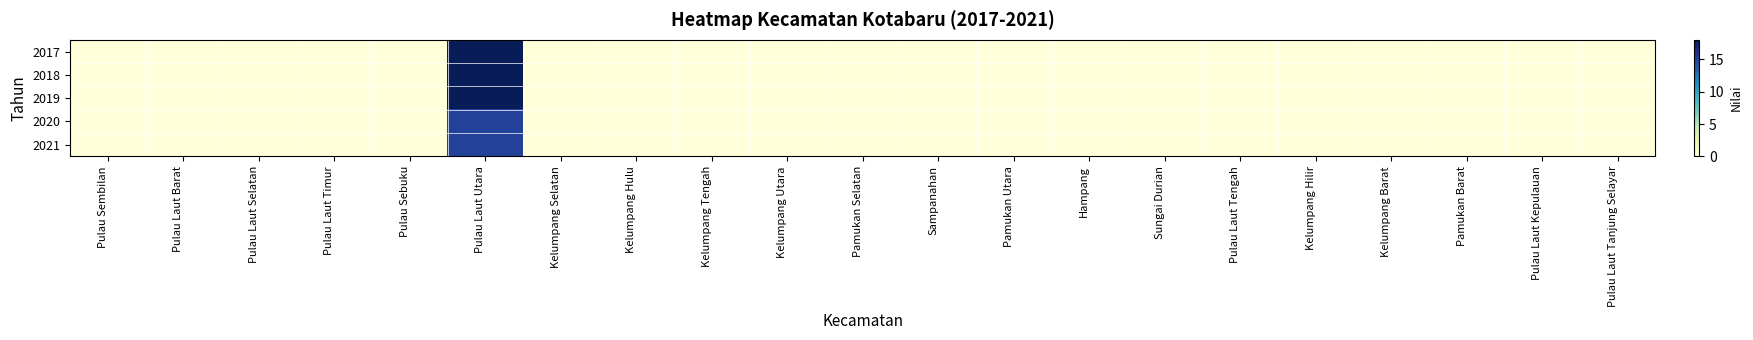

Reading left to right, list all the values displayed in this chart.

2017: Pulau Sembilan=0	Pulau Laut Barat=0	Pulau Laut Selatan=0	Pulau Laut Timur=0	Pulau Sebuku=0	Pulau Laut Utara=18	Kelumpang Selatan=0	Kelumpang Hulu=0	Kelumpang Tengah=0	Kelumpang Utara=0	Pamukan Selatan=0	Sampanahan=0	Pamukan Utara=0	Hampang=0	Sungai Durian=0	Pulau Laut Tengah=0	Kelumpang Hilir=0	Kelumpang Barat=0	Pamukan Barat=0	Pulau Laut Kepulauan=0	Pulau Laut Tanjung Selayar=0
2018: Pulau Sembilan=0	Pulau Laut Barat=0	Pulau Laut Selatan=0	Pulau Laut Timur=0	Pulau Sebuku=0	Pulau Laut Utara=18	Kelumpang Selatan=0	Kelumpang Hulu=0	Kelumpang Tengah=0	Kelumpang Utara=0	Pamukan Selatan=0	Sampanahan=0	Pamukan Utara=0	Hampang=0	Sungai Durian=0	Pulau Laut Tengah=0	Kelumpang Hilir=0	Kelumpang Barat=0	Pamukan Barat=0	Pulau Laut Kepulauan=0	Pulau Laut Tanjung Selayar=0
2019: Pulau Sembilan=0	Pulau Laut Barat=0	Pulau Laut Selatan=0	Pulau Laut Timur=0	Pulau Sebuku=0	Pulau Laut Utara=18	Kelumpang Selatan=0	Kelumpang Hulu=0	Kelumpang Tengah=0	Kelumpang Utara=0	Pamukan Selatan=0	Sampanahan=0	Pamukan Utara=0	Hampang=0	Sungai Durian=0	Pulau Laut Tengah=0	Kelumpang Hilir=0	Kelumpang Barat=0	Pamukan Barat=0	Pulau Laut Kepulauan=0	Pulau Laut Tanjung Selayar=0
2020: Pulau Sembilan=0	Pulau Laut Barat=0	Pulau Laut Selatan=0	Pulau Laut Timur=0	Pulau Sebuku=0	Pulau Laut Utara=15	Kelumpang Selatan=0	Kelumpang Hulu=0	Kelumpang Tengah=0	Kelumpang Utara=0	Pamukan Selatan=0	Sampanahan=0	Pamukan Utara=0	Hampang=0	Sungai Durian=0	Pulau Laut Tengah=0	Kelumpang Hilir=0	Kelumpang Barat=0	Pamukan Barat=0	Pulau Laut Kepulauan=0	Pulau Laut Tanjung Selayar=0
2021: Pulau Sembilan=0	Pulau Laut Barat=0	Pulau Laut Selatan=0	Pulau Laut Timur=0	Pulau Sebuku=0	Pulau Laut Utara=15	Kelumpang Selatan=0	Kelumpang Hulu=0	Kelumpang Tengah=0	Kelumpang Utara=0	Pamukan Selatan=0	Sampanahan=0	Pamukan Utara=0	Hampang=0	Sungai Durian=0	Pulau Laut Tengah=0	Kelumpang Hilir=0	Kelumpang Barat=0	Pamukan Barat=0	Pulau Laut Kepulauan=0	Pulau Laut Tanjung Selayar=0